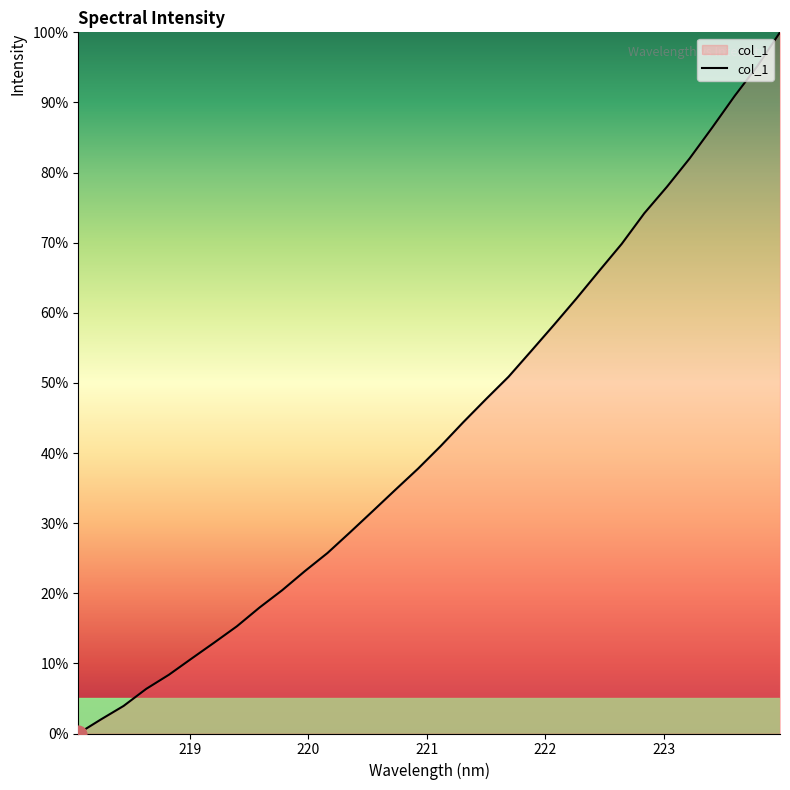

What is the difference between the maximum and minimum values?

100.0